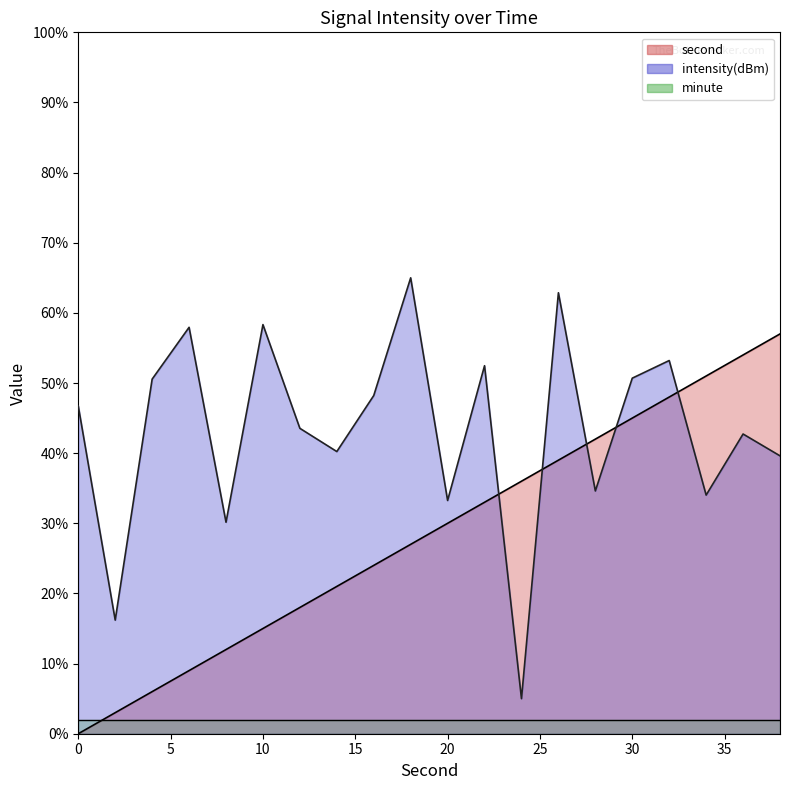

At how many categories does at least one series exceed 6?

20